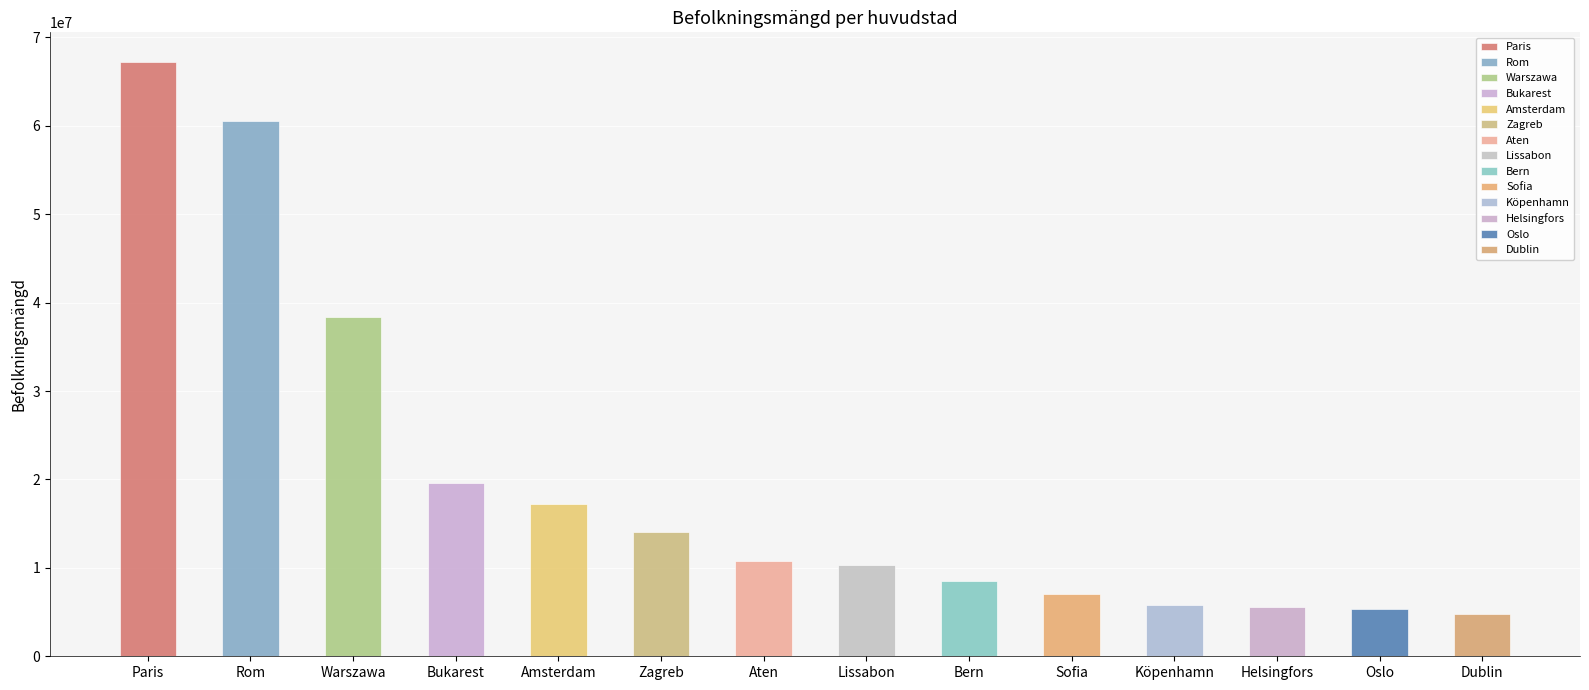

Count the number of values greater than 7050034.

9